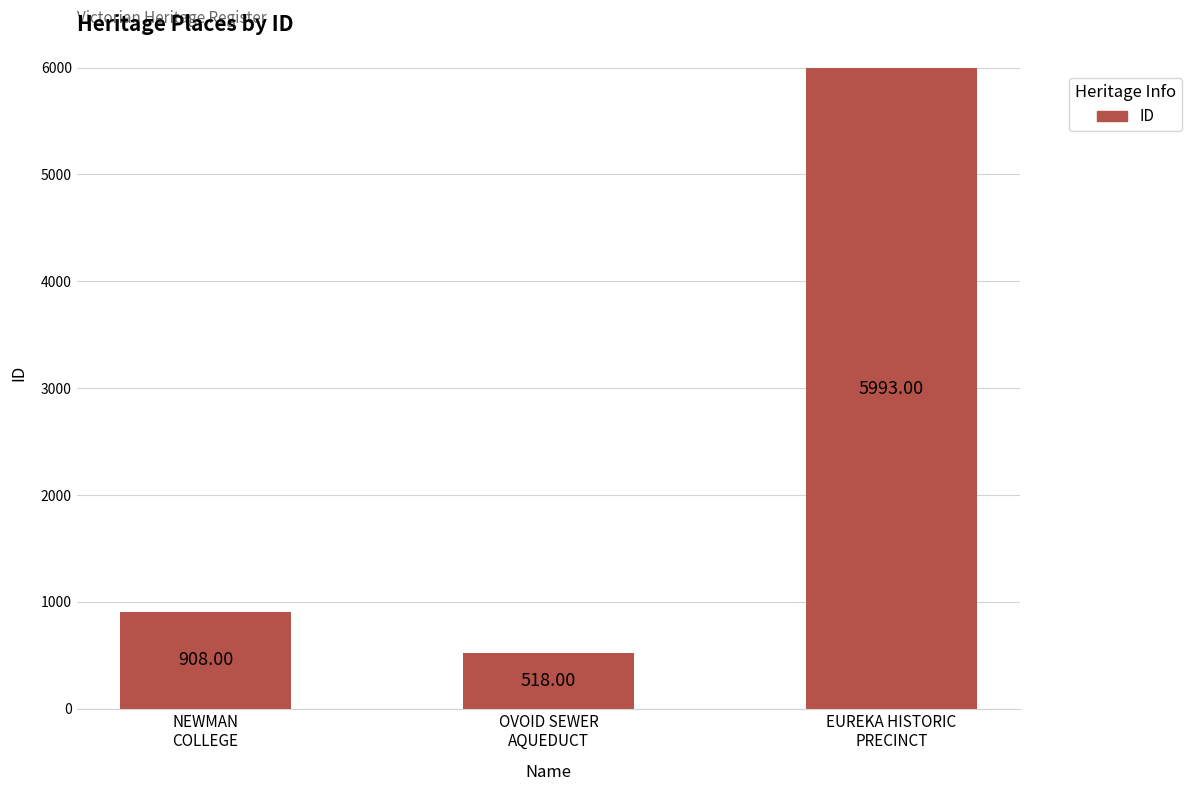

What position from the right is EUREKA HISTORIC
PRECINCT?

1